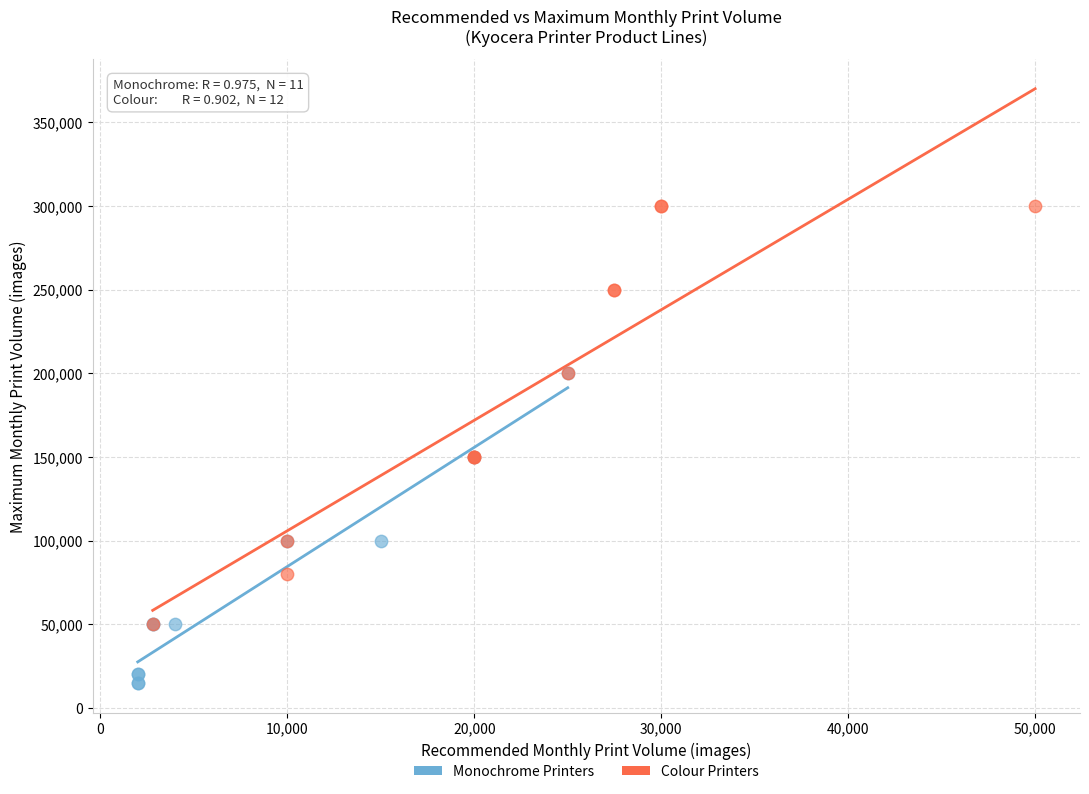

Which series reaches the minimum Y coordinate?

Monochrome Printers